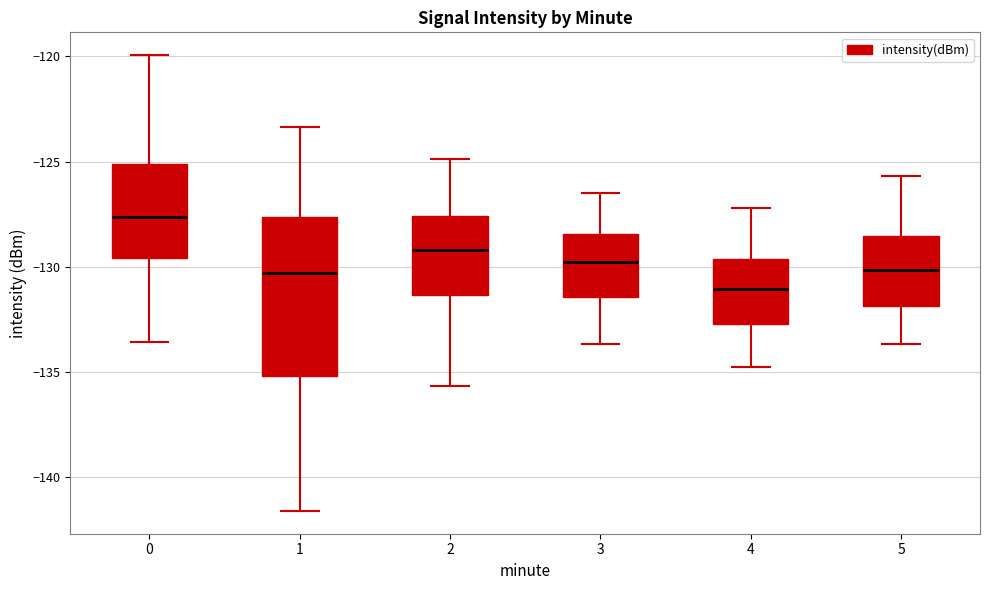

Reading left to right, read every box against the y-axis: the position of its median line, the range the box covers, and the ends of its whiskers. The values are not printed on the chart, so give them approximately, as read against the axis.

0: median -127.5, box -129.5 to -125.0, whiskers -133.5 to -120.0
1: median -130.5, box -135.0 to -127.5, whiskers -141.5 to -123.5
2: median -129.0, box -131.5 to -127.5, whiskers -135.5 to -125.0
3: median -130.0, box -131.5 to -128.5, whiskers -133.5 to -126.5
4: median -131.0, box -132.5 to -129.5, whiskers -135.0 to -127.0
5: median -130.0, box -132.0 to -128.5, whiskers -133.5 to -125.5